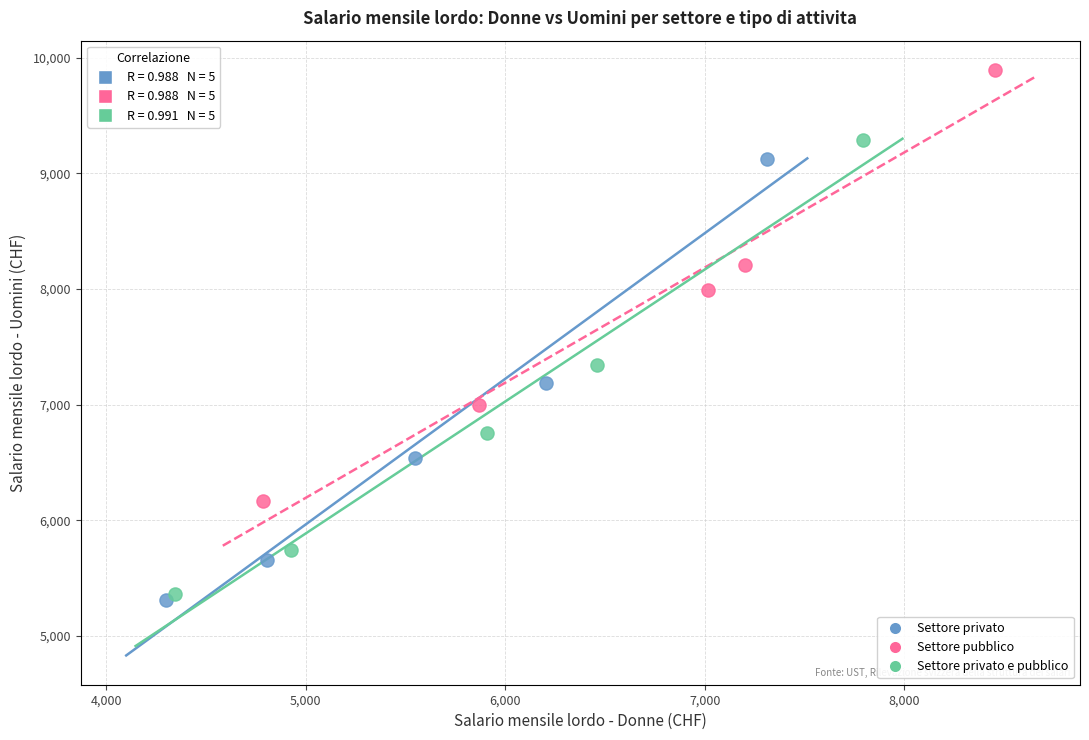

Which series has the widest spread of Y values?

Settore privato e pubblico